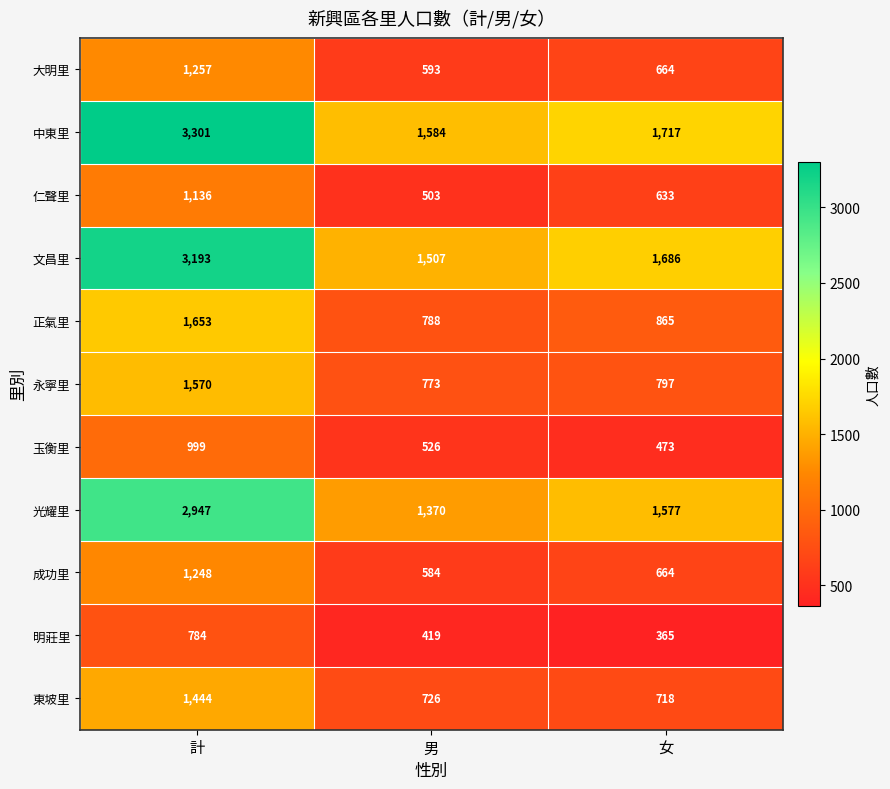

At which category is the sum across all series the highest?

計